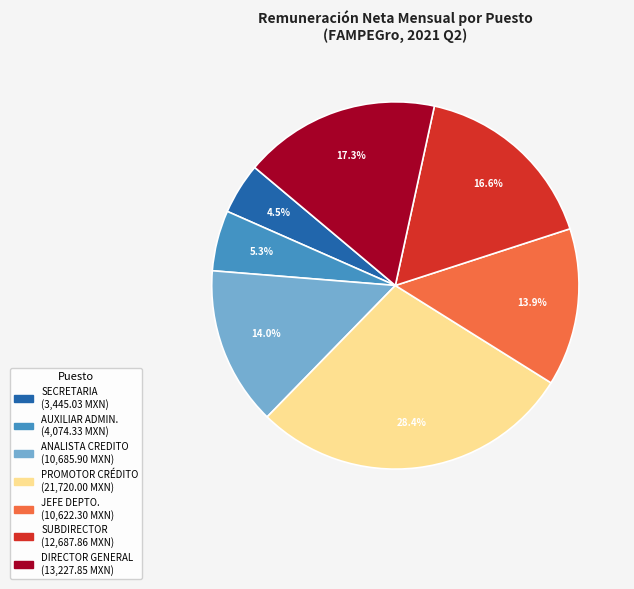

How many segments does this pie chart have?

7